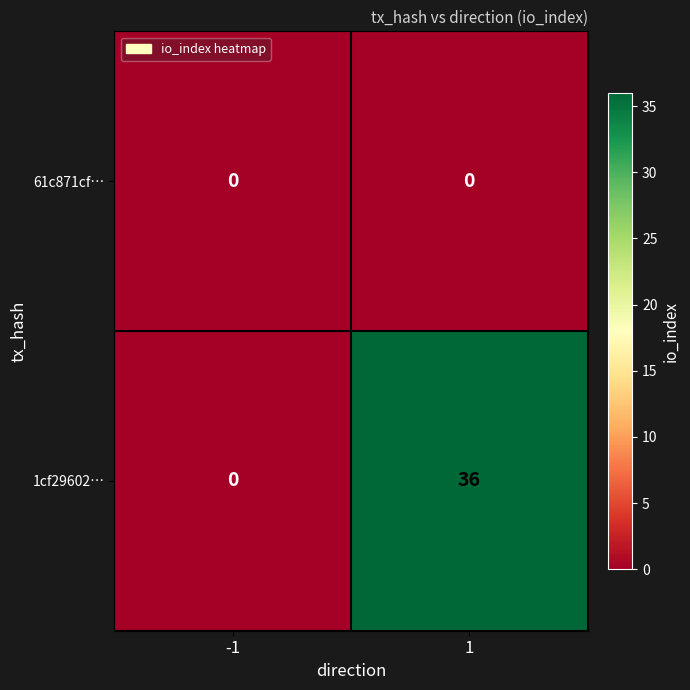

The 61c871cf… series shows 0 at 1. True or false?

True